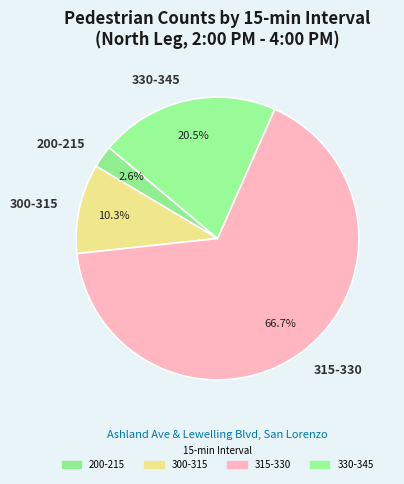

How many slices are in this pie chart?

4